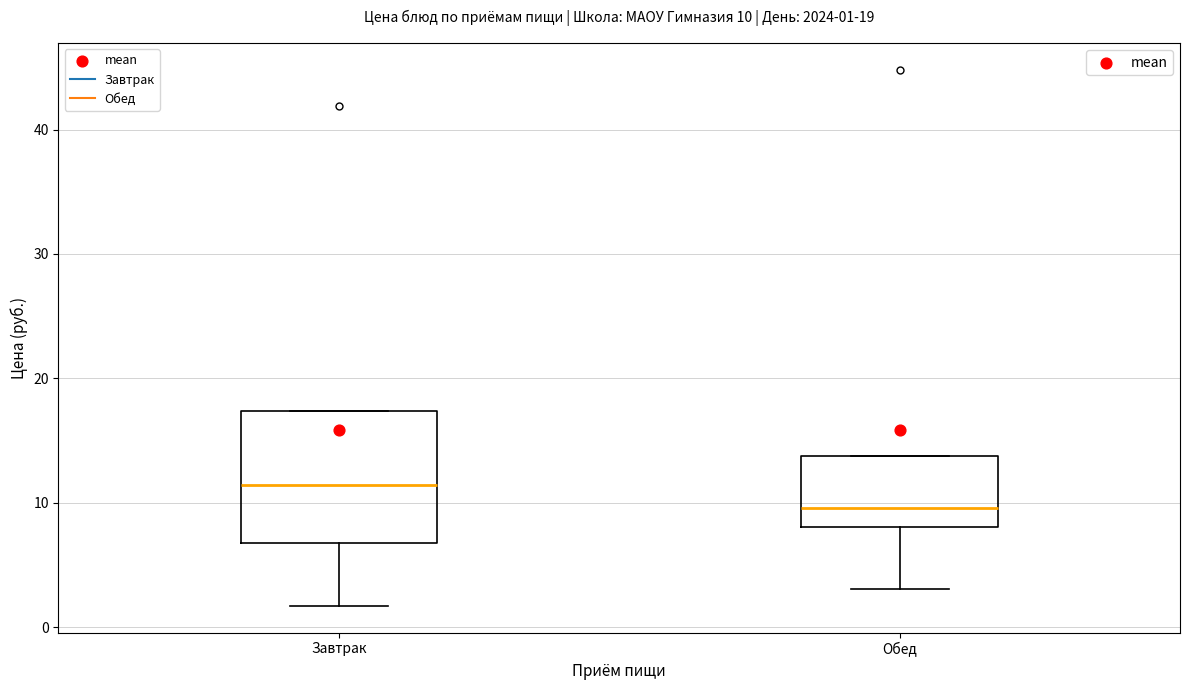

Which box has the lowest median line?

Обед